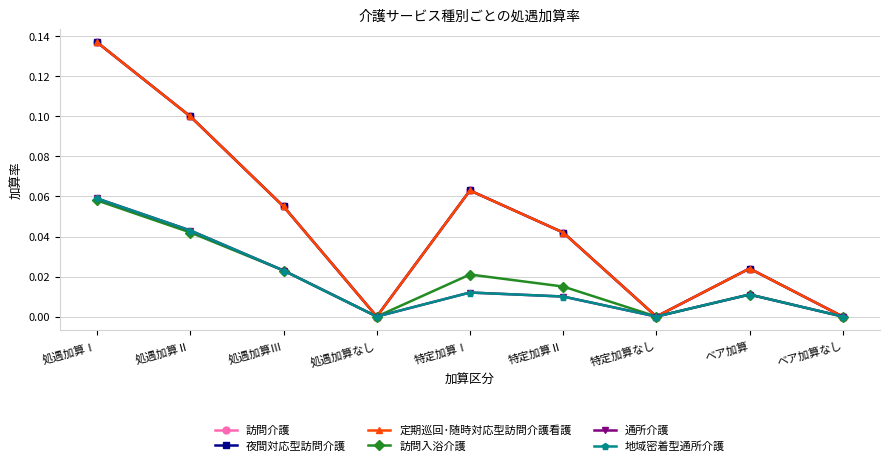

What is the maximum value for 定期巡回･随時対応型訪問介護看護?

0.1